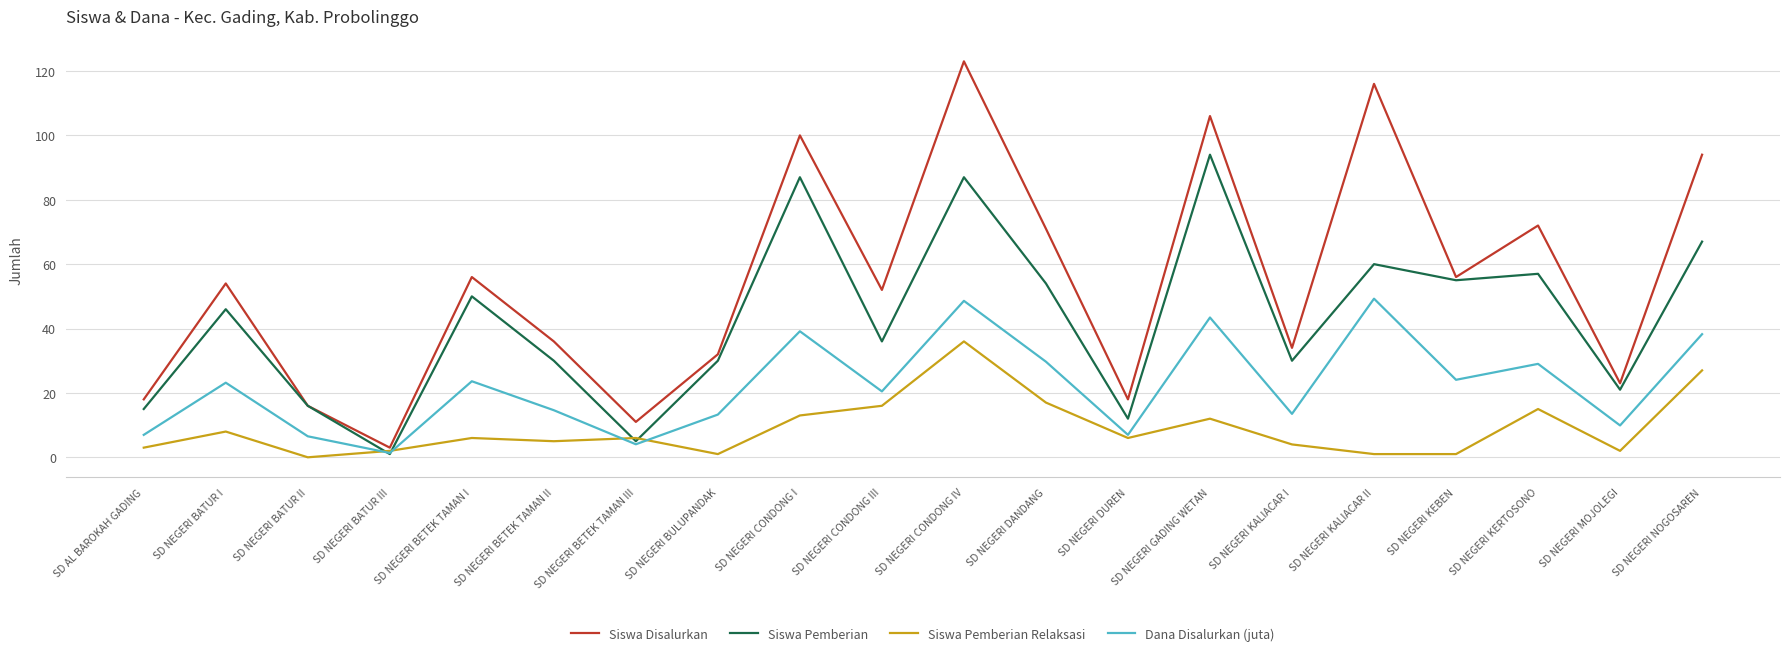

Rank the series at SD NEGERI NOGOSAREN from highest to lowest value.

Siswa Disalurkan, Siswa Pemberian, Dana Disalurkan (juta), Siswa Pemberian Relaksasi